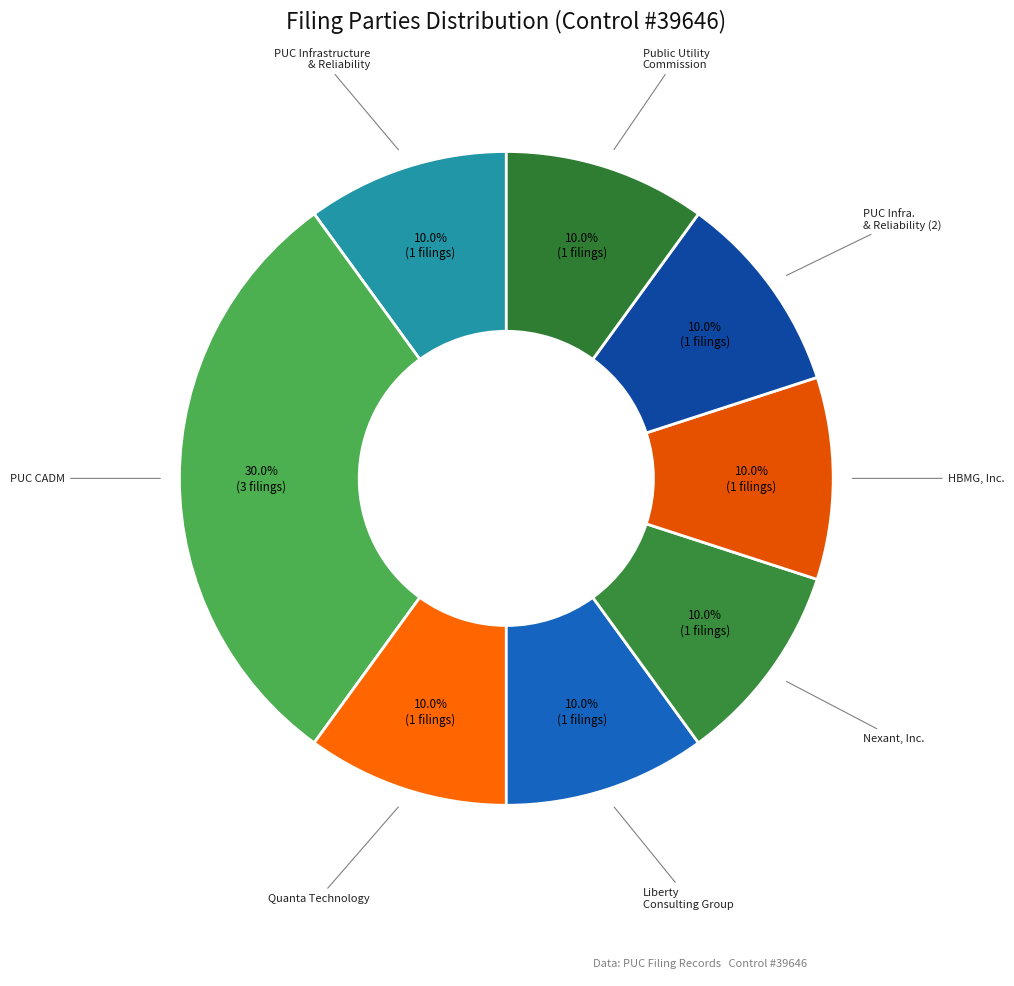

How many segments does this pie chart have?

8